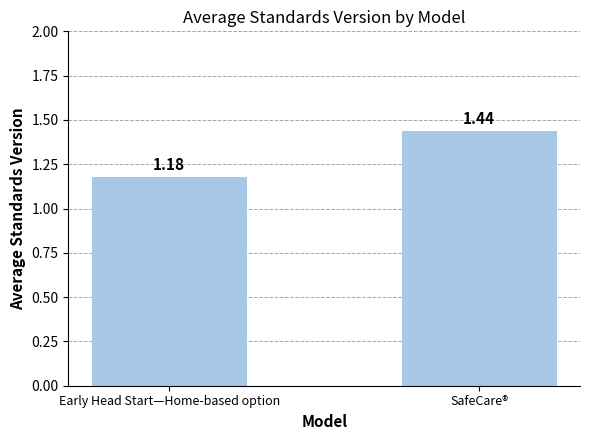

At which category does the chart reach its peak across all series?

SafeCare®